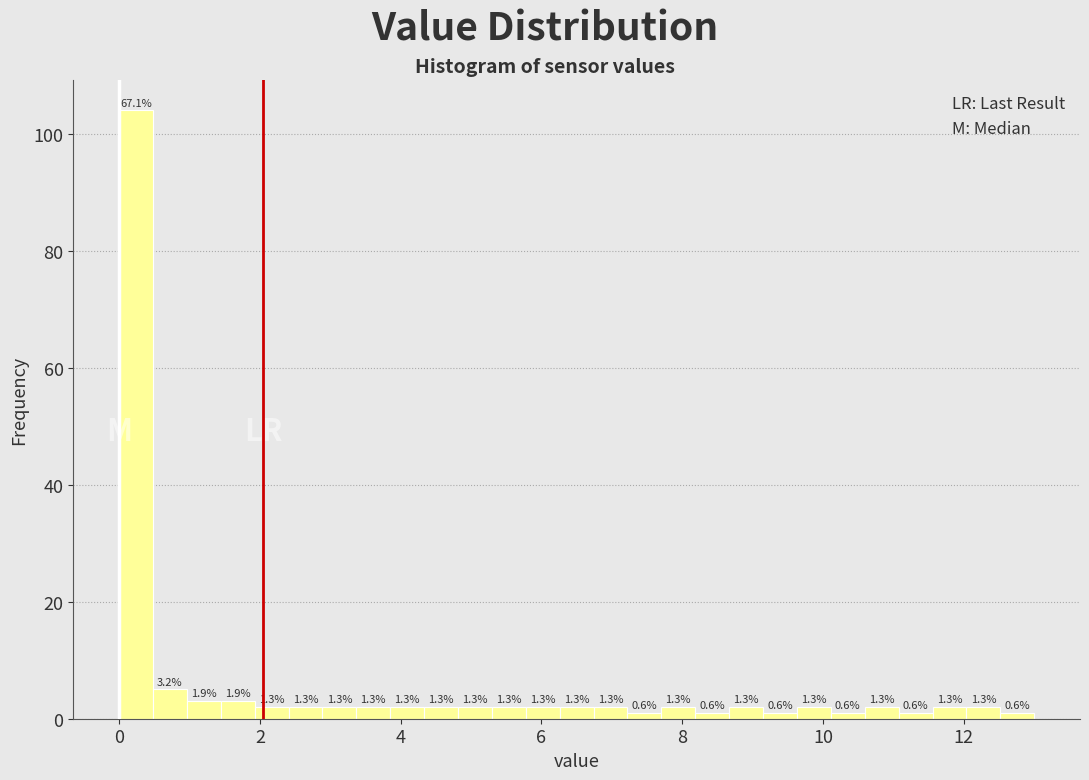

Around what value on the x-axis is the tallest bar? Give the approximate position of its centre, as read against the axis.

0.2